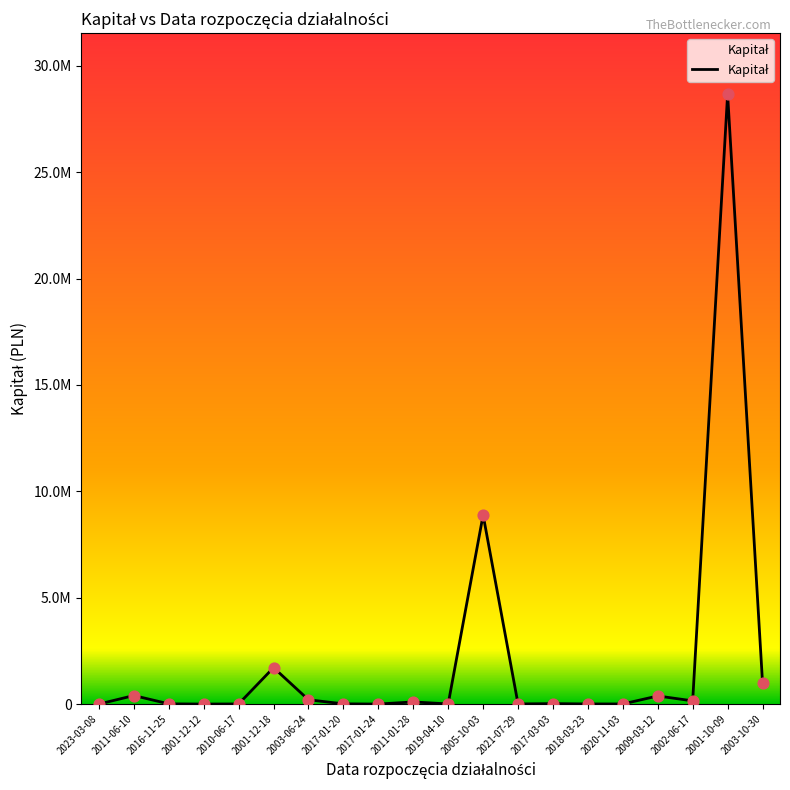

What is the change in value from 2003-06-24 to 2009-03-12?

+180000